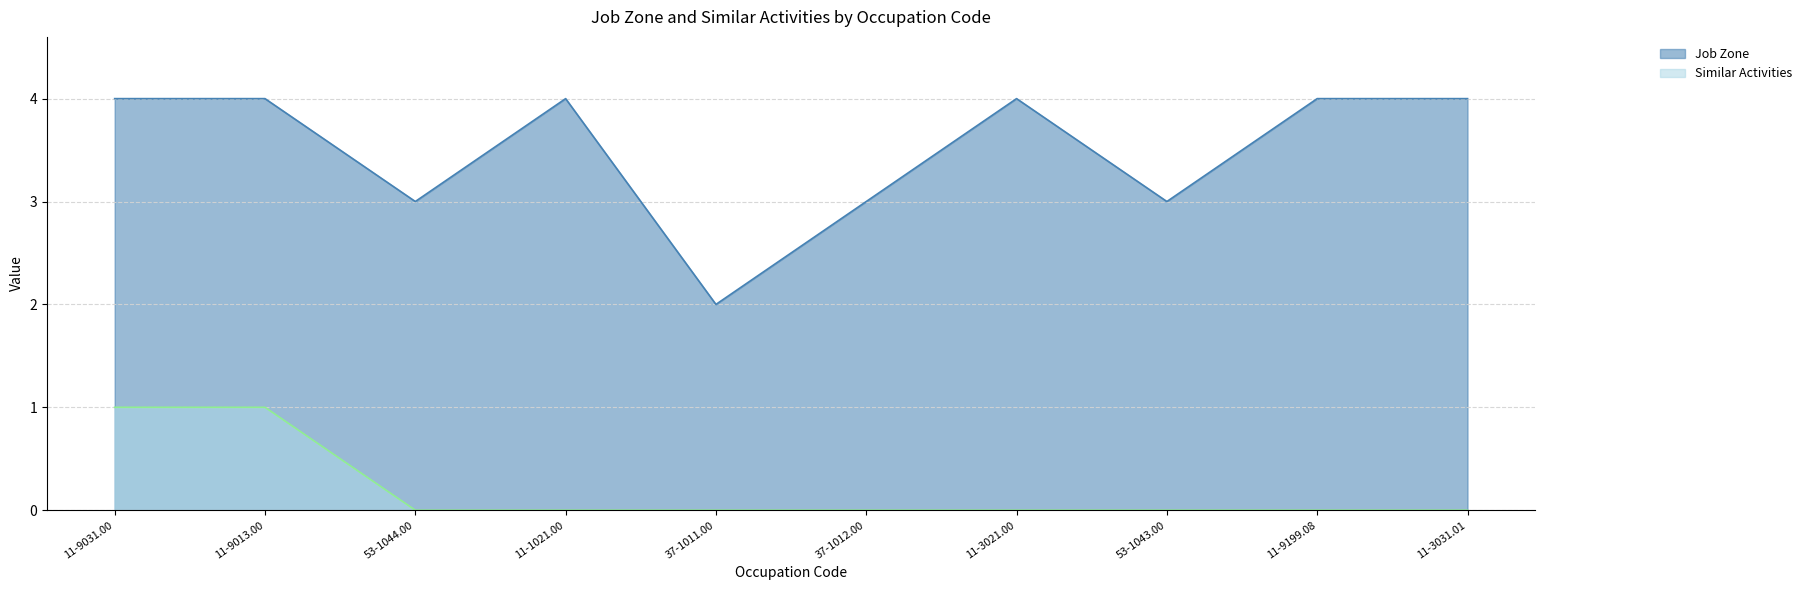

The value of Job Zone at 11-3021.00 is 2. True or false?

False